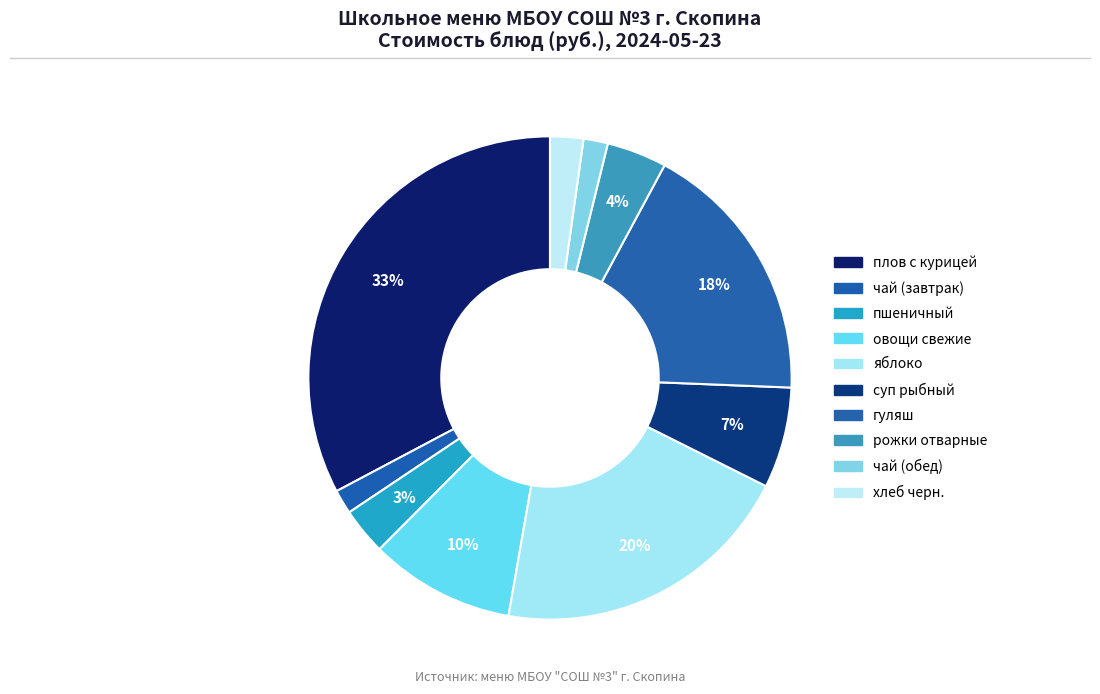

What percentage do чай (обед) and гуляш together represent?

19.4%